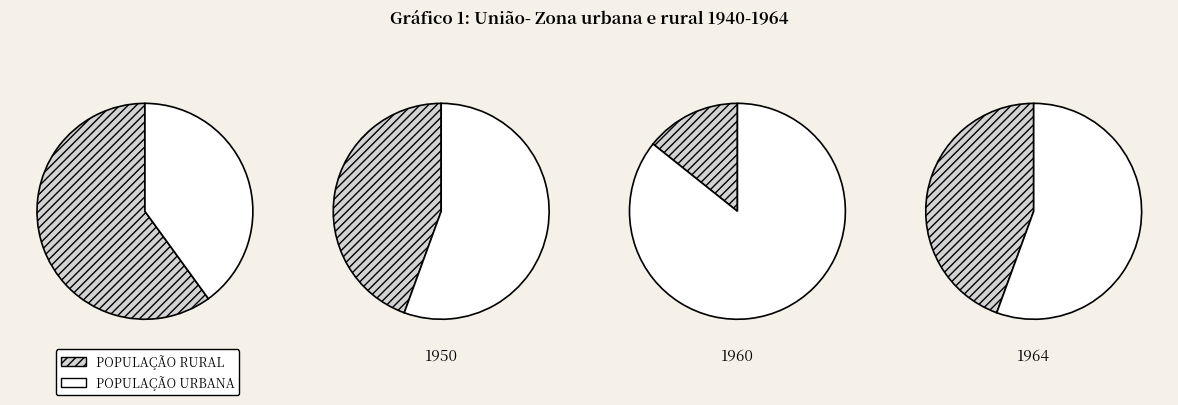

What is the difference between the highest and lowest values at 2?

5